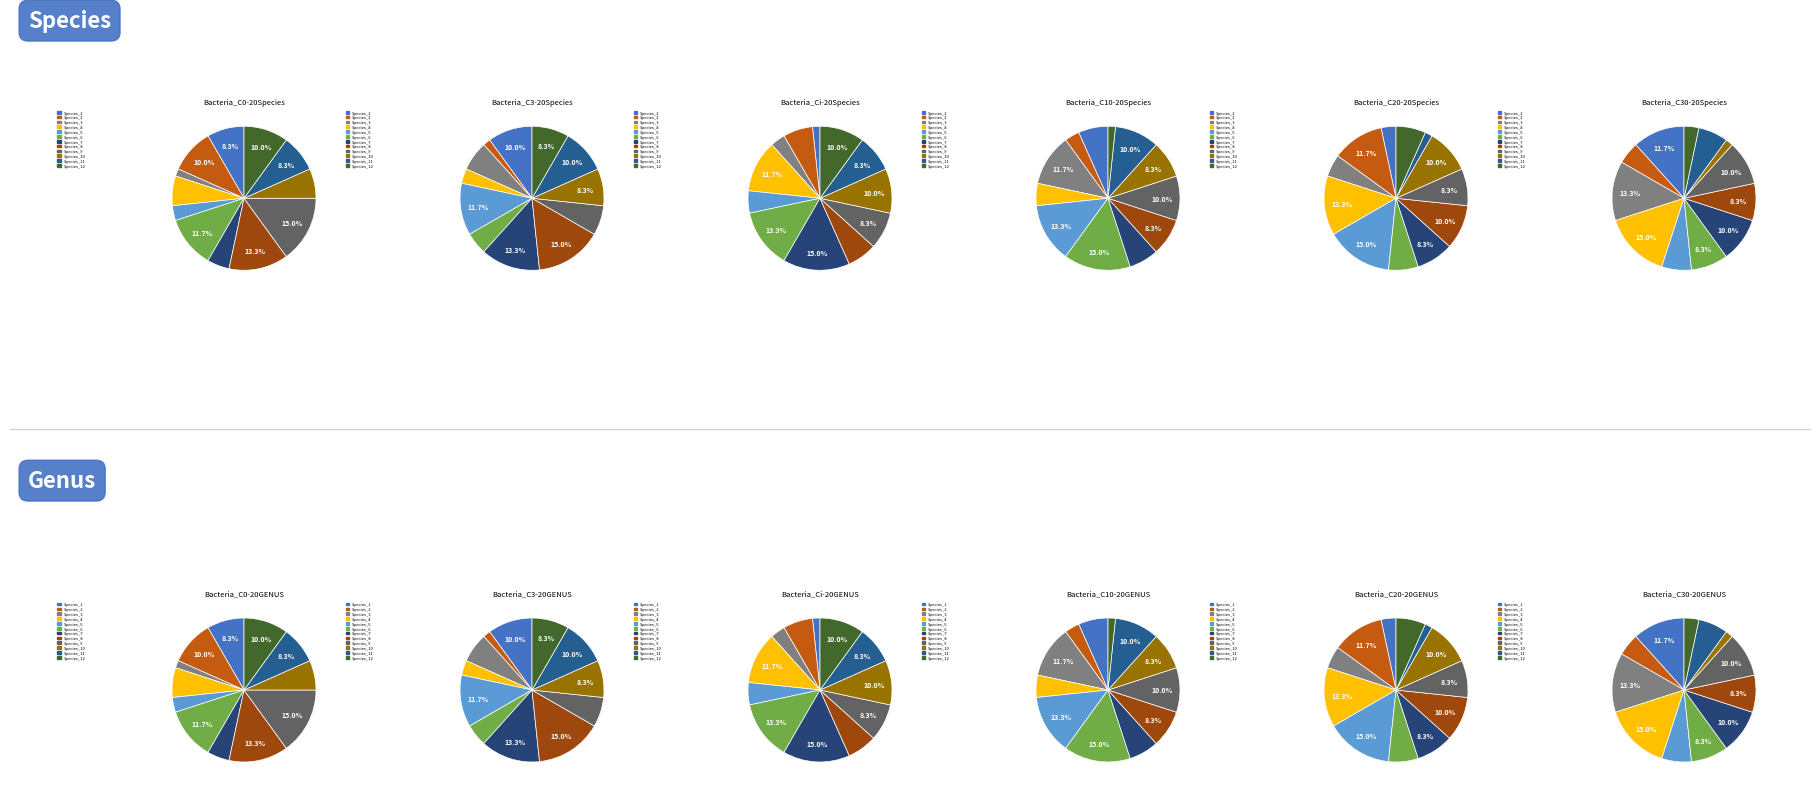

The 4 slice represents 10% of the pie. True or false?

True